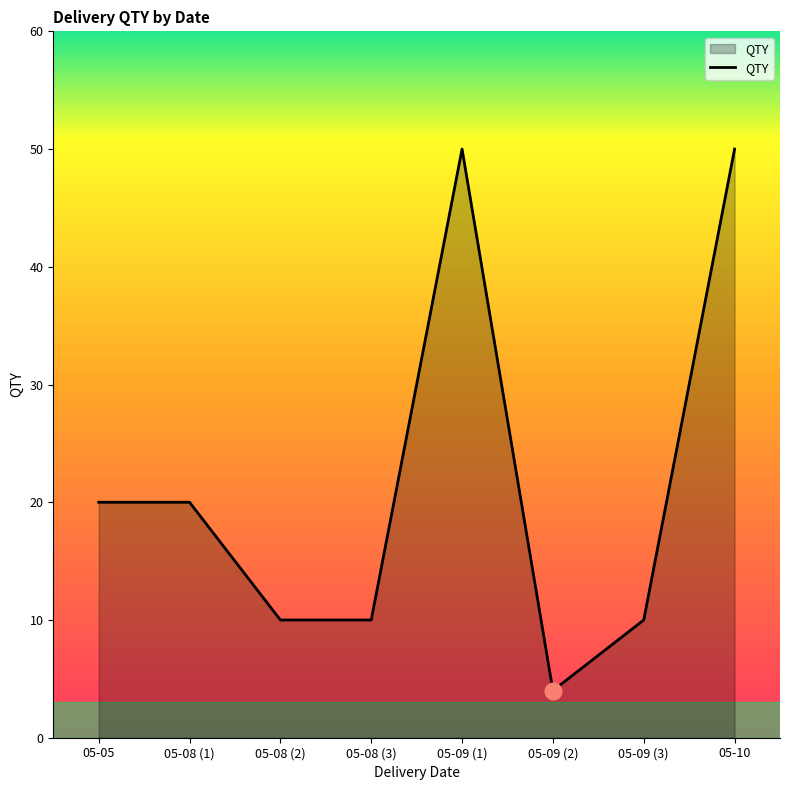

What is the ratio of the value at 05-08 (3) to the value at 05-09 (2)?

2.5